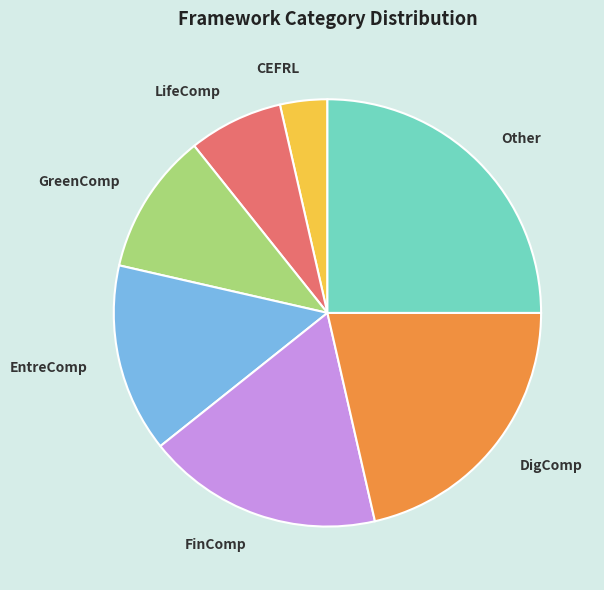

Does CEFRL represent more than half of the total?

No